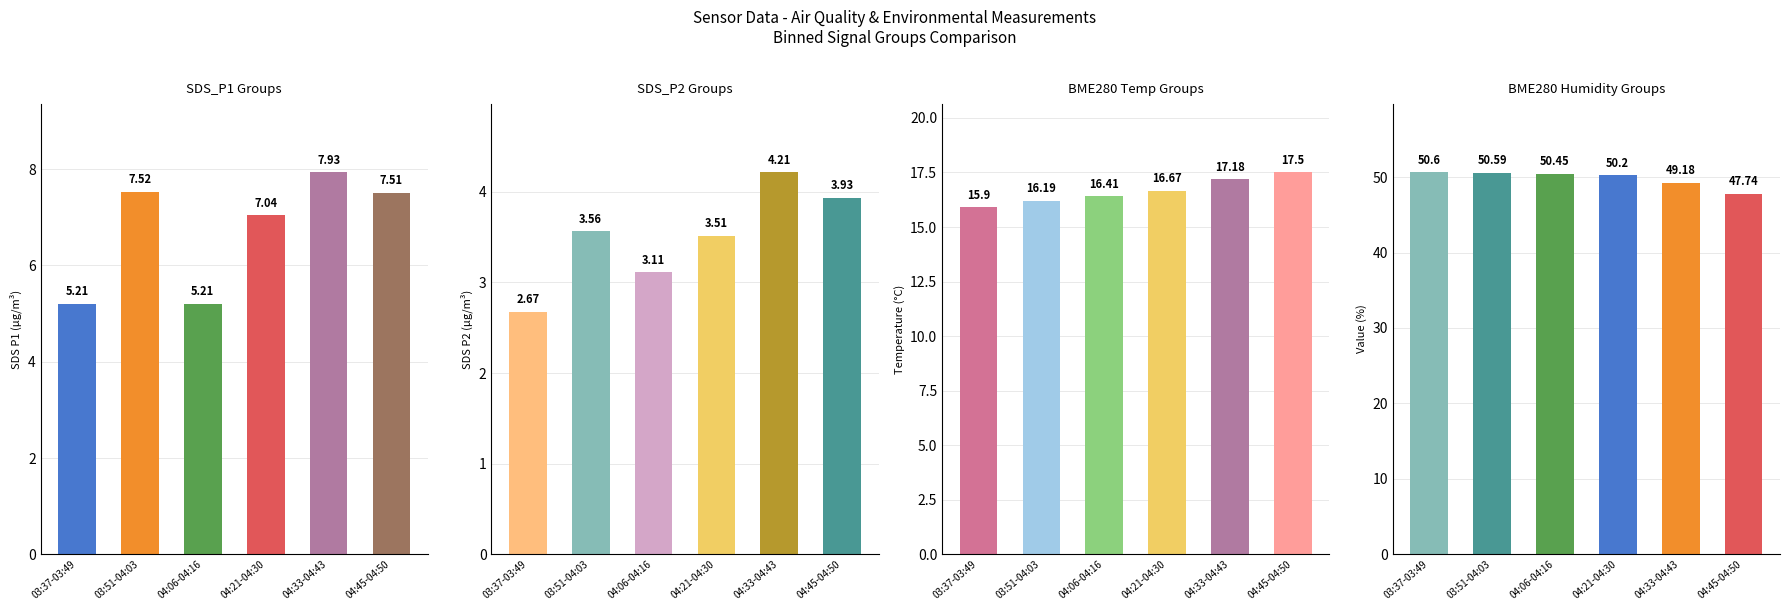

At how many categories does at least one series exceed 32?

6